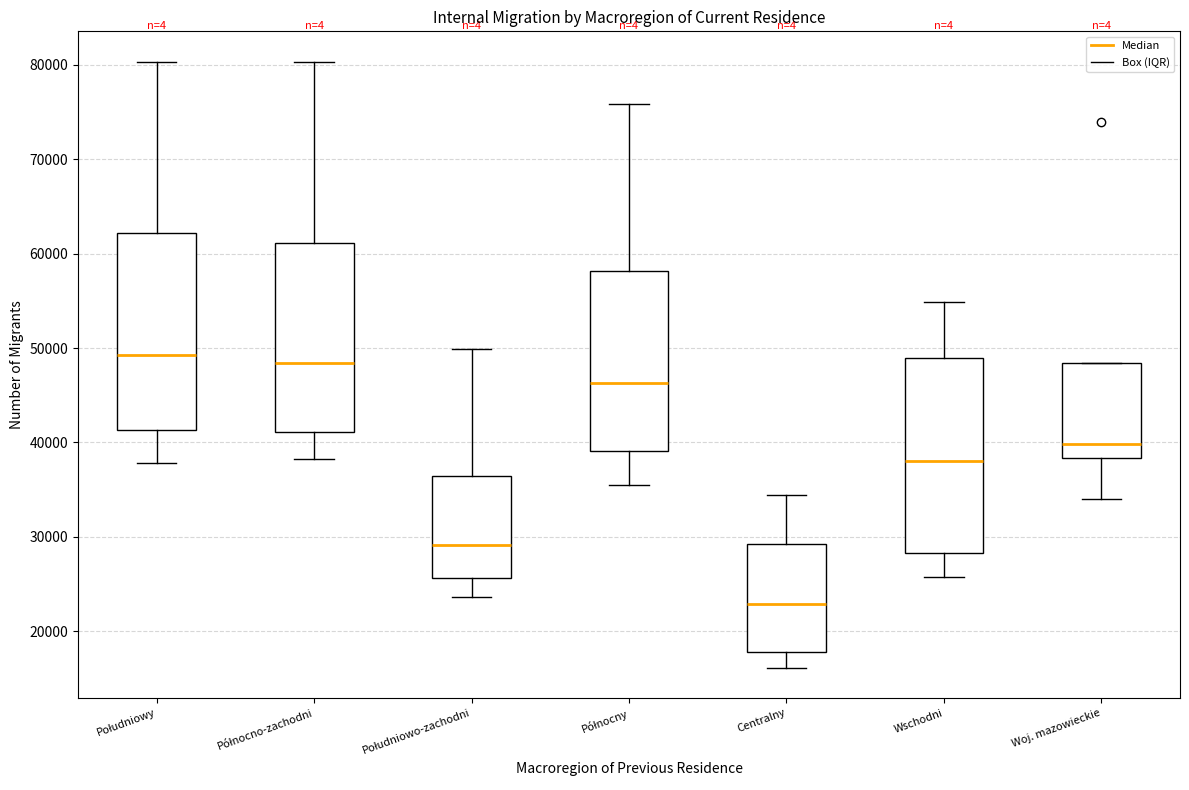

Where does the lower whisker of the box for Woj. mazowieckie end on the y-axis? The values are not printed on the chart, so give them approximately, as read against the axis.

34000